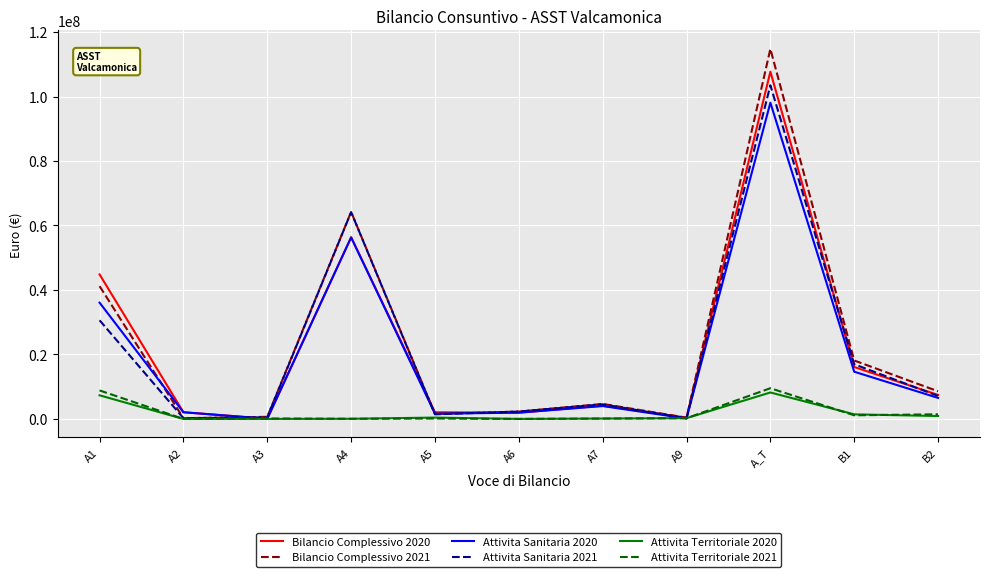

Is the value of Attivita Territoriale 2021 at A7 greater than the value of Attivita Sanitaria 2020 at A1?

No